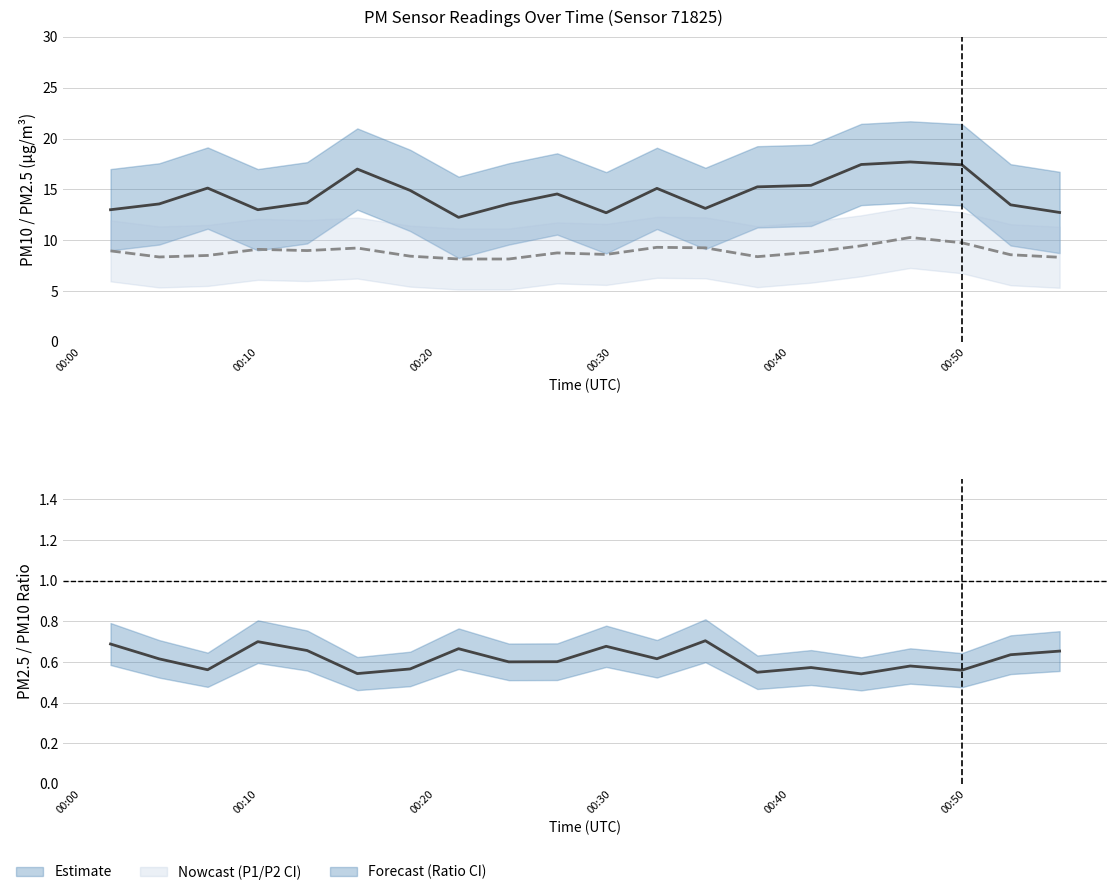

True or false: P1 (PM10) and P2/P1 Ratio intersect in this chart.

False